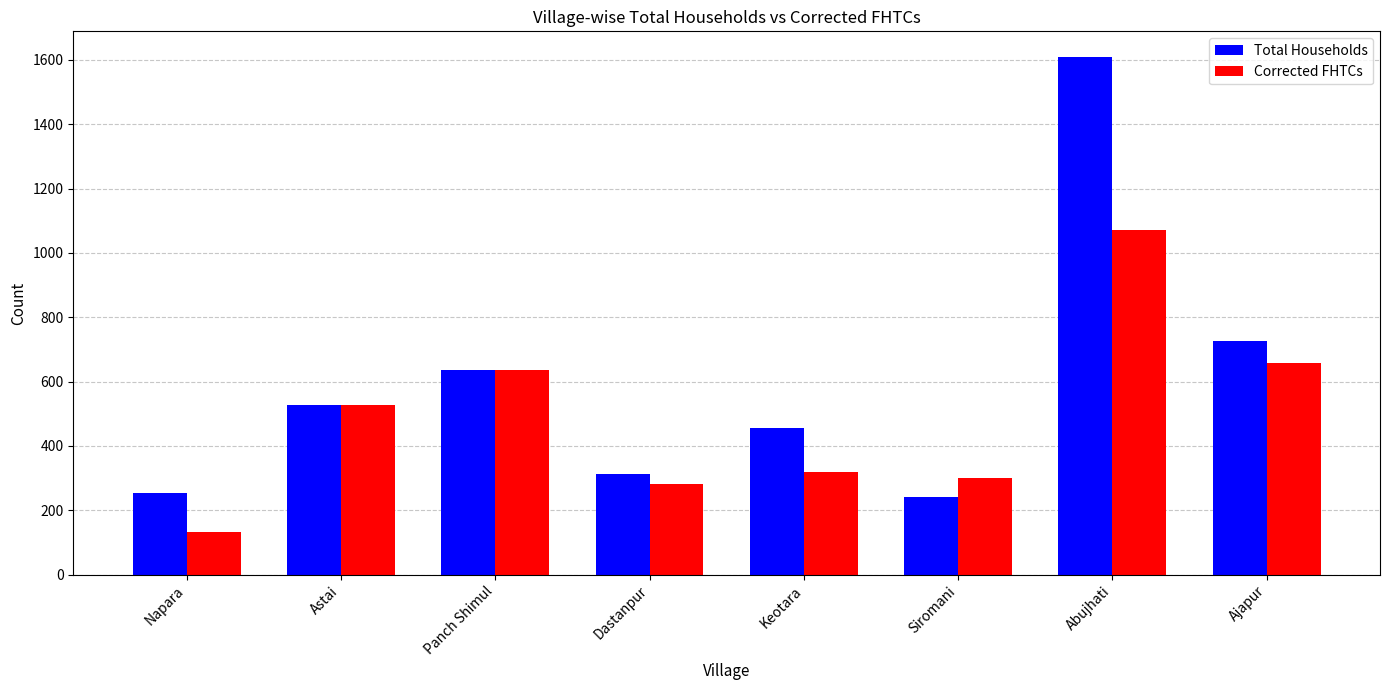

What is the value of the Total Households bar at the 4th from the left?

312